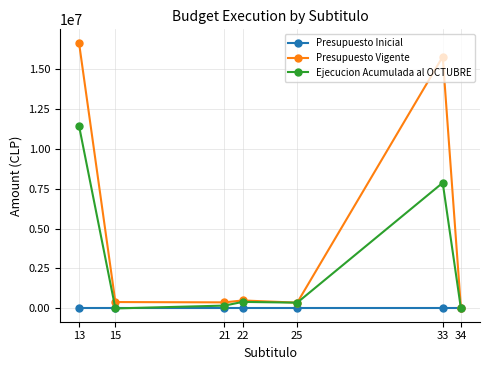

List the series in order of their peak value, highest first.

Presupuesto Vigente, Ejecucion Acumulada al OCTUBRE, Presupuesto Inicial